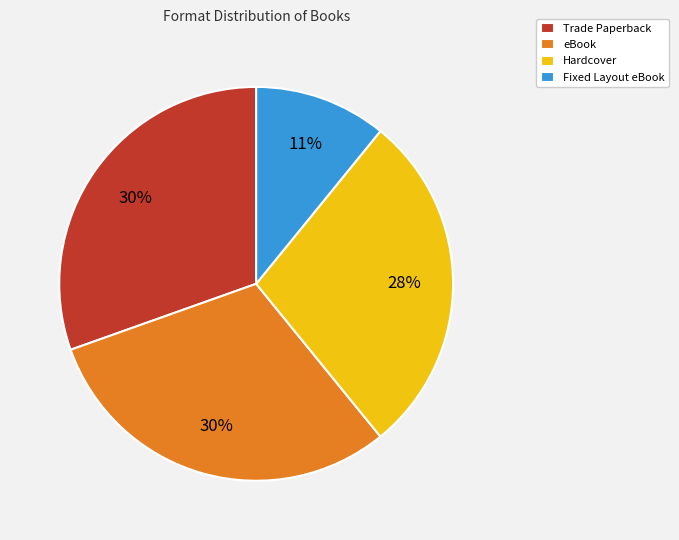

To the nearest percent, what is the average slice percentage?

25%